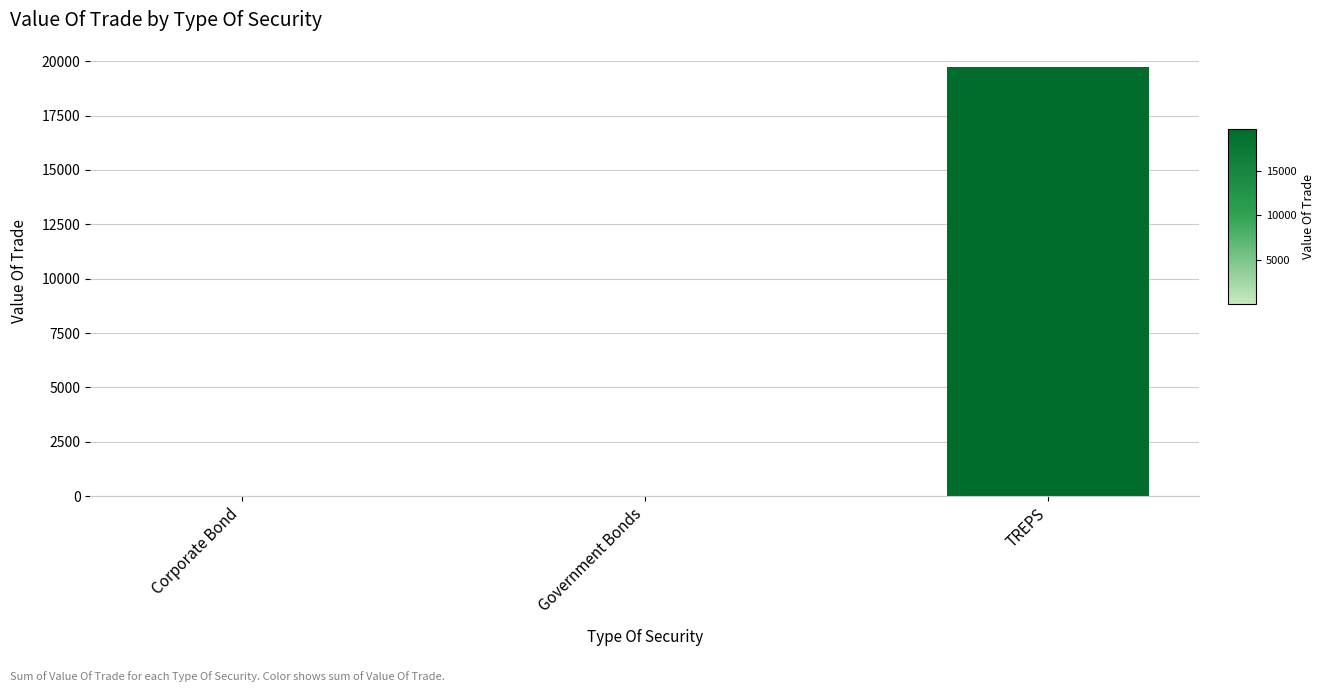

What is the ratio of the value at Corporate Bond to the value at Government Bonds?

0.4